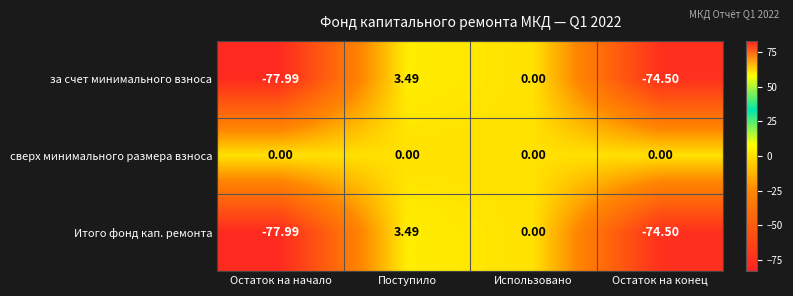

Where is за счет минимального взноса nearest to the value -37?

Использовано